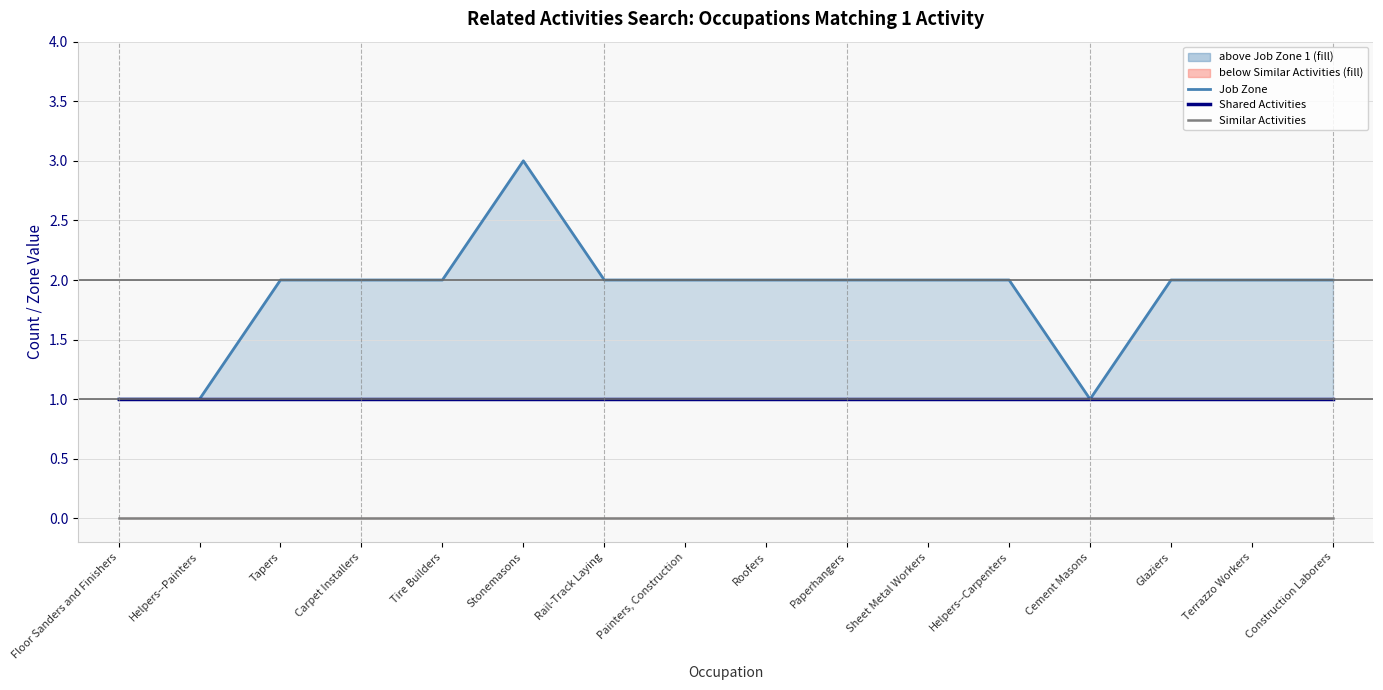

True or false: Shared Activities has a value of 0 at Roofers.

False